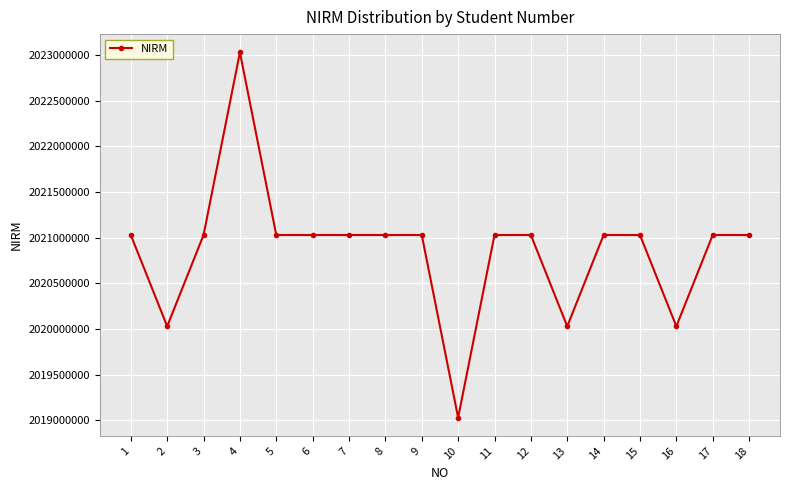

What is the change in value from 7 to 13?

-1000022